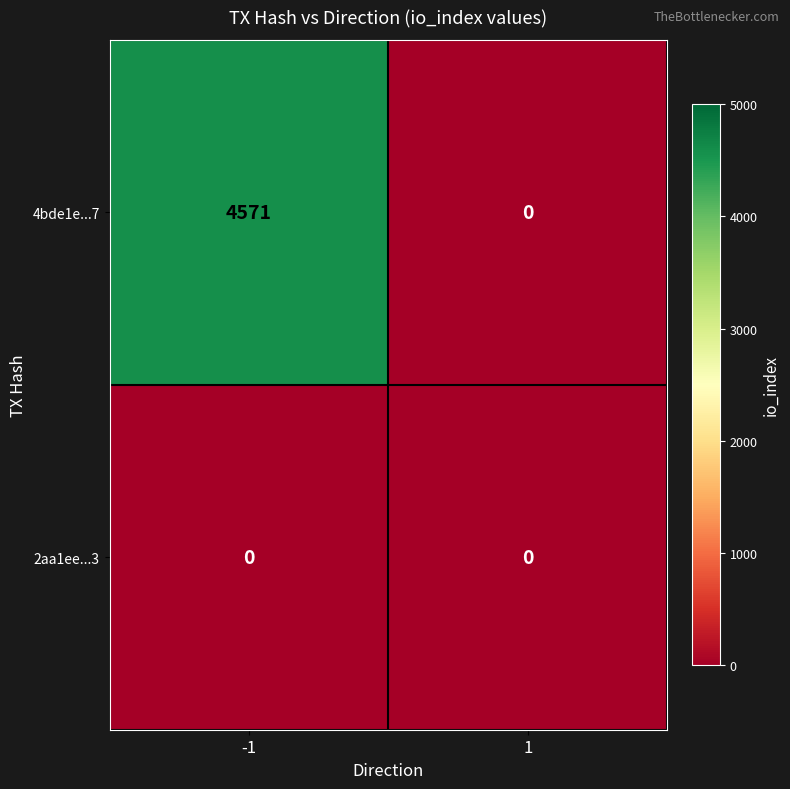

True or false: 4bde1e...7 has a value of 1437 at 1.

False